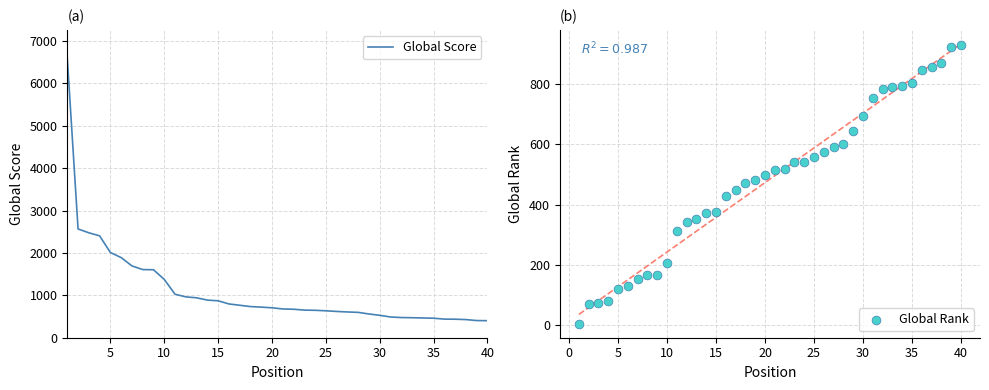

What is the lowest value of the Global Score series?

402